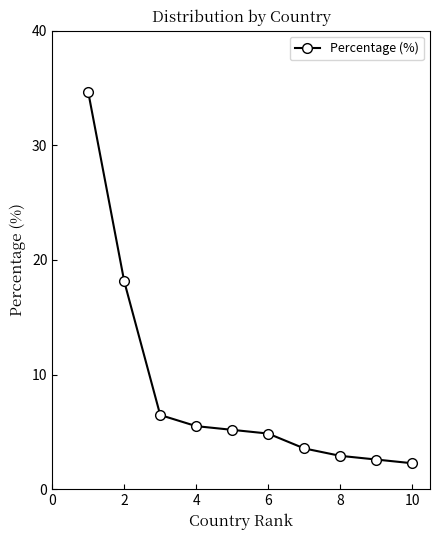

True or false: the data has more than 2 interior local peaks.

False